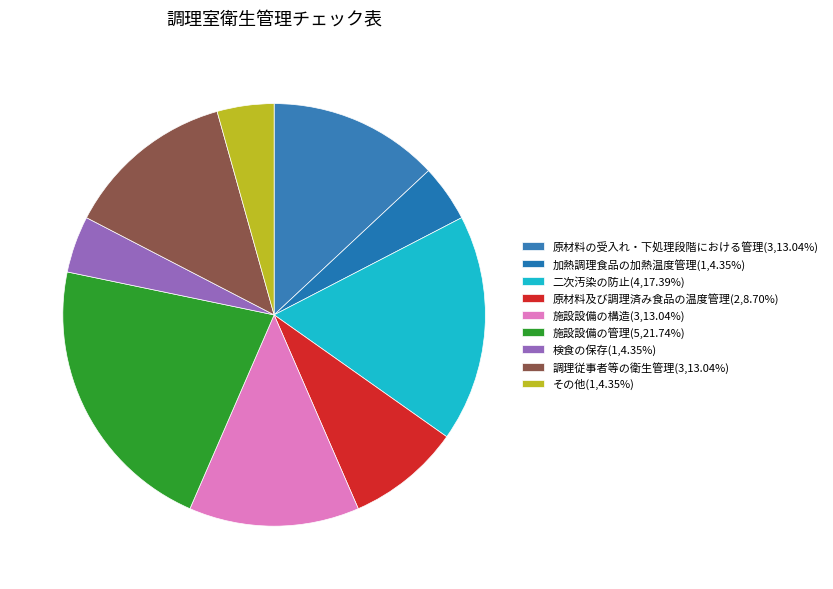

True or false: 加熱調理食品の加熱温度管理 accounts for 18% of the total.

False